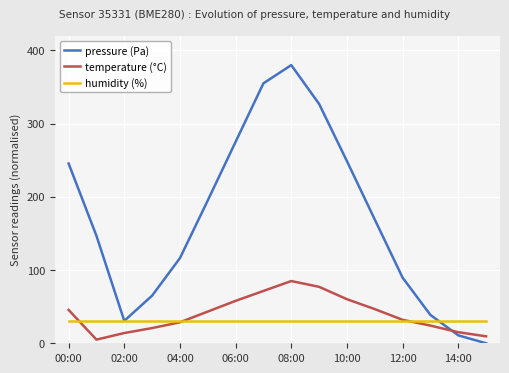

Which series ends up on top after the final intersection of pressure (Pa) and temperature (°C)?

temperature (°C)